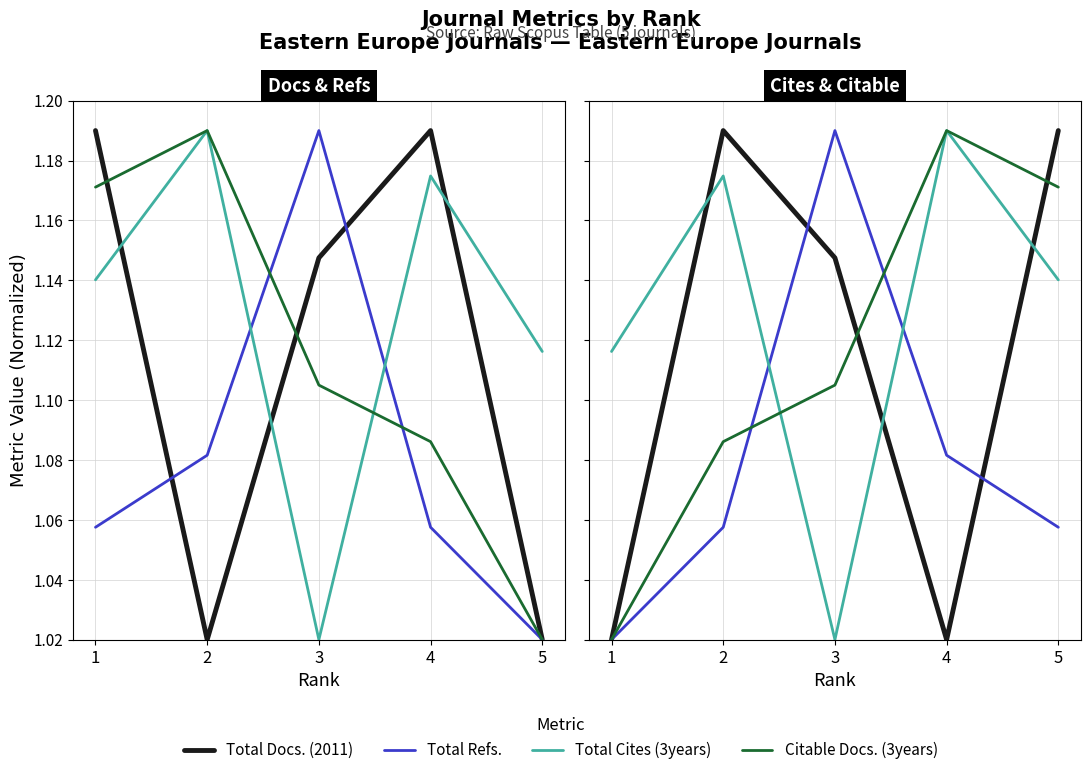

Between 1 and 5, which series saw the biggest shift?

Total Docs. (2011)